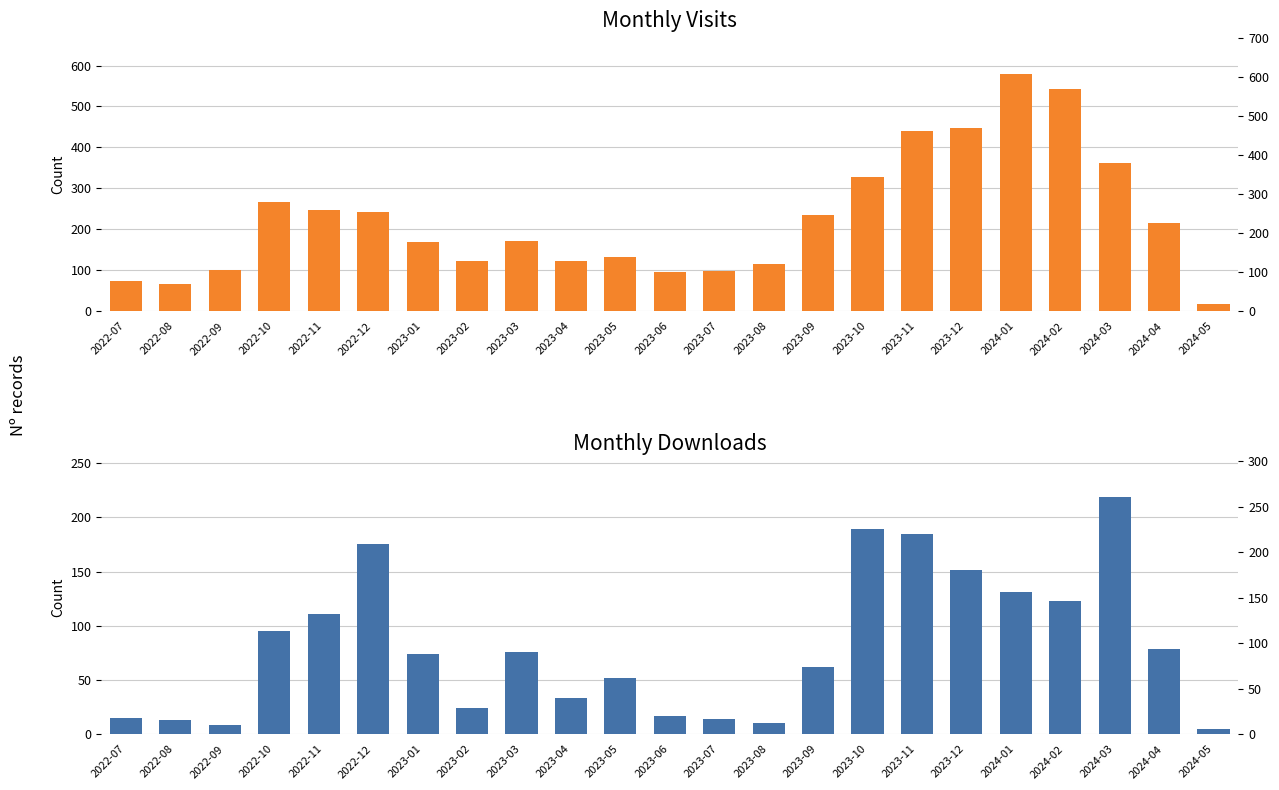

At which label does monthly_download_resource reach its minimum?

2024-05